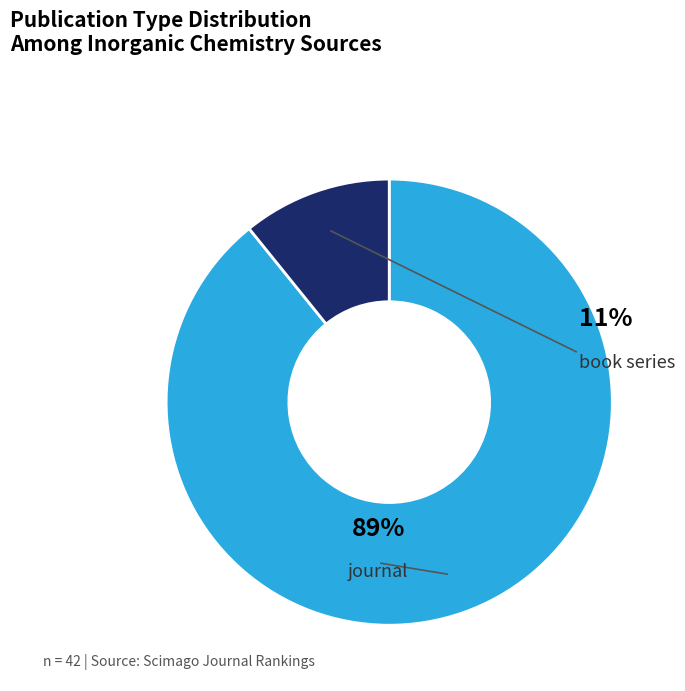

Is it true that journal is 80% of the pie?

False